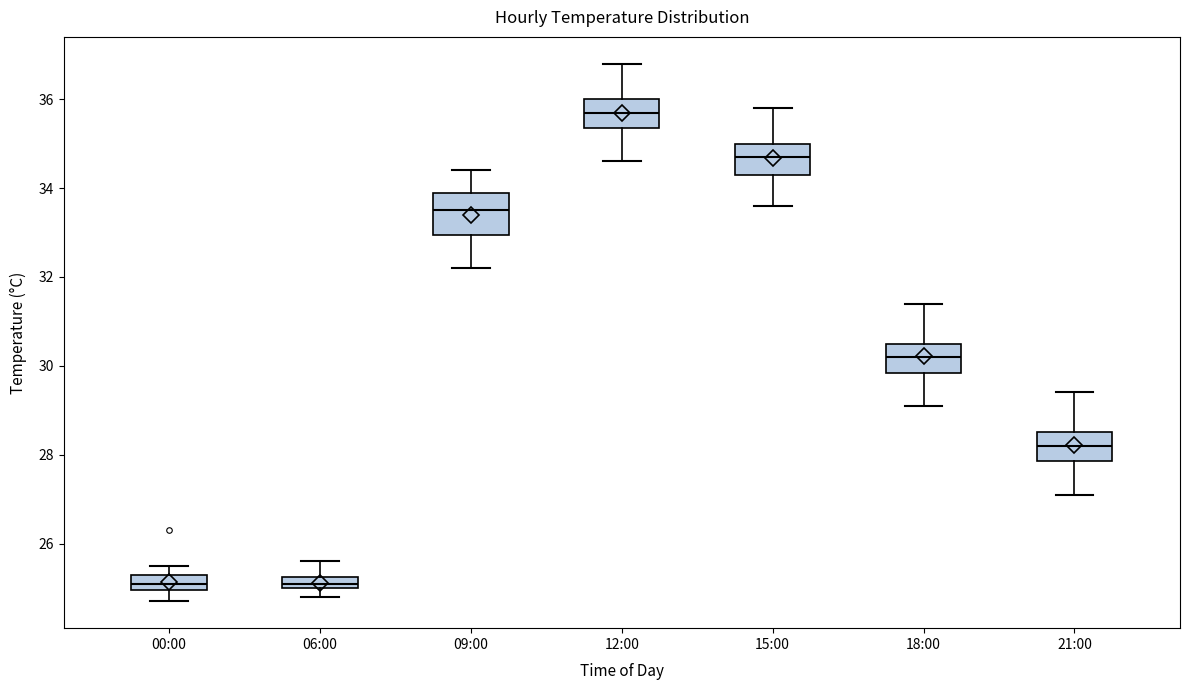

Which box's median line is the highest?

12:00